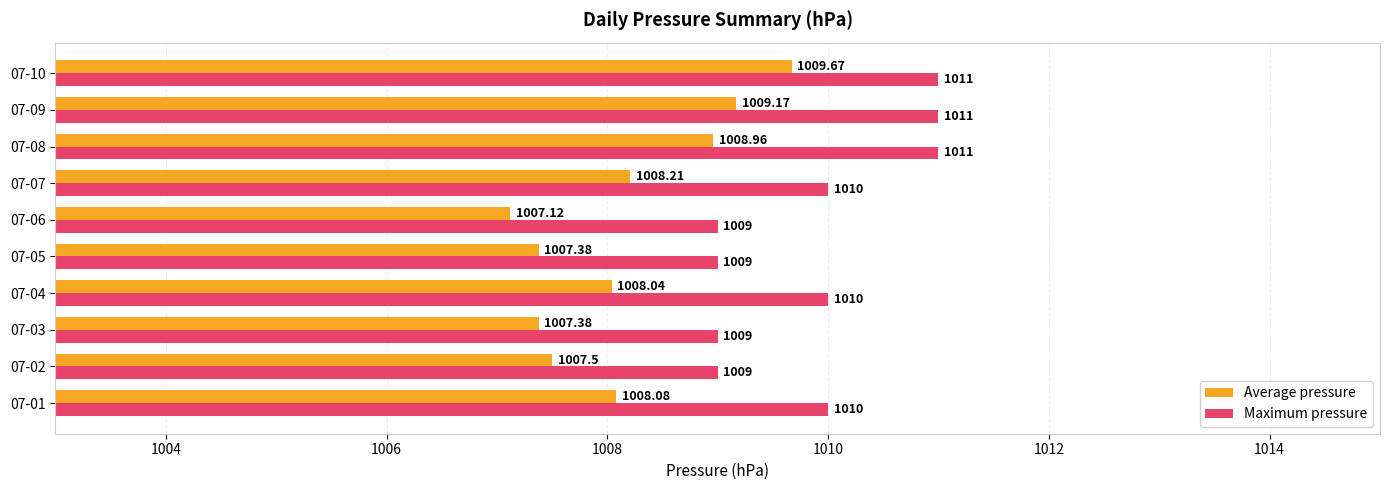

What is the difference between the Maximum pressure values at 07-04 and 07-09?

1.0